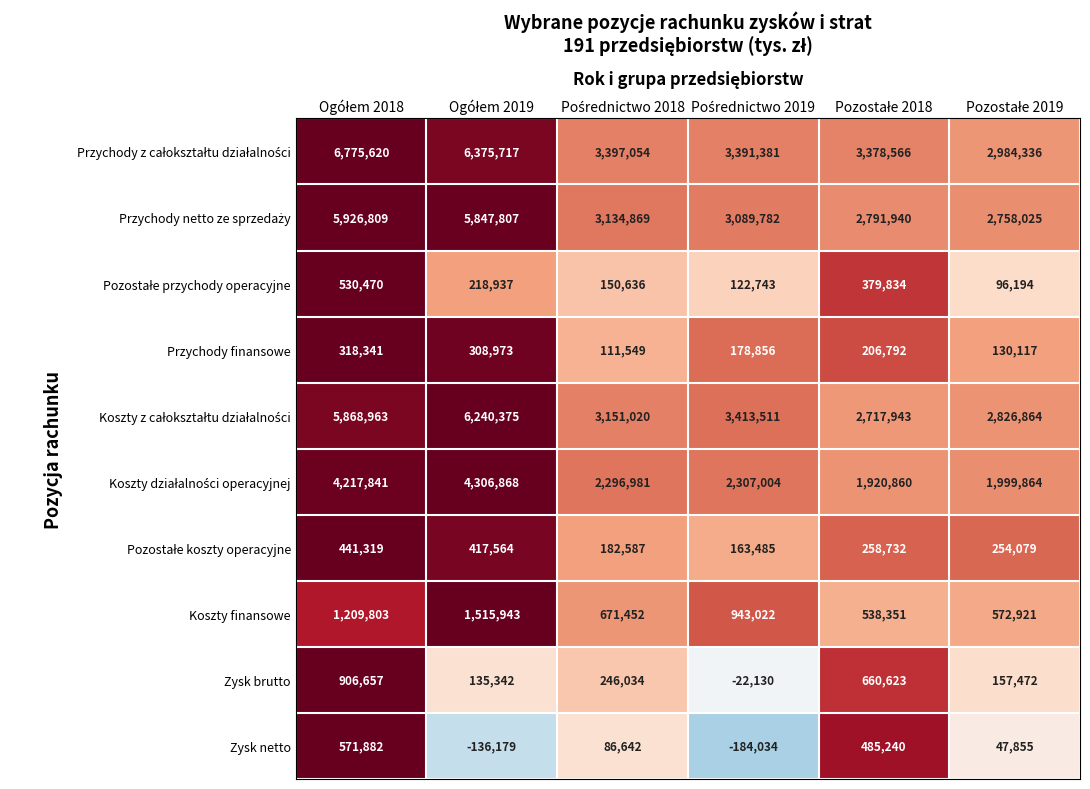

At how many categories does at least one series exceed 2280391?

6